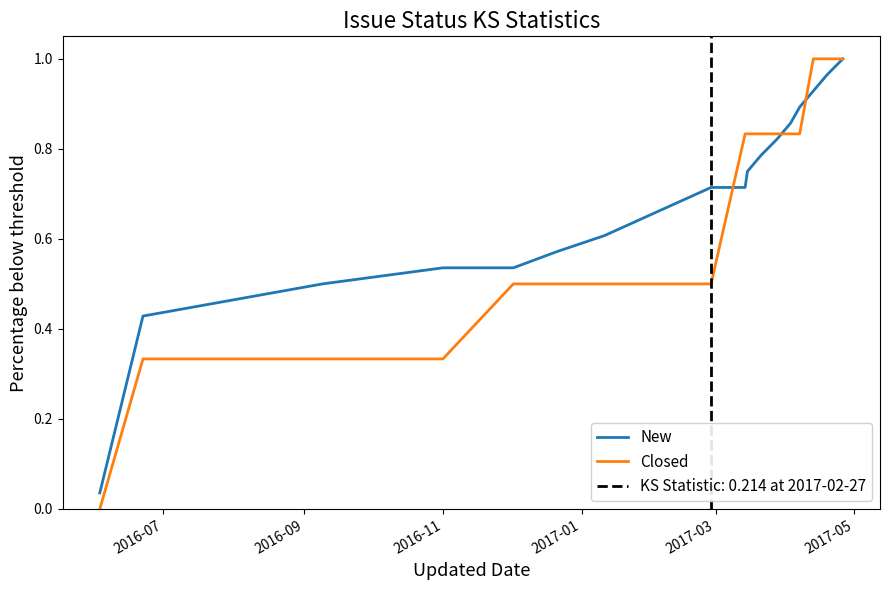

Count the Closed values in the range 0 to 1.

17